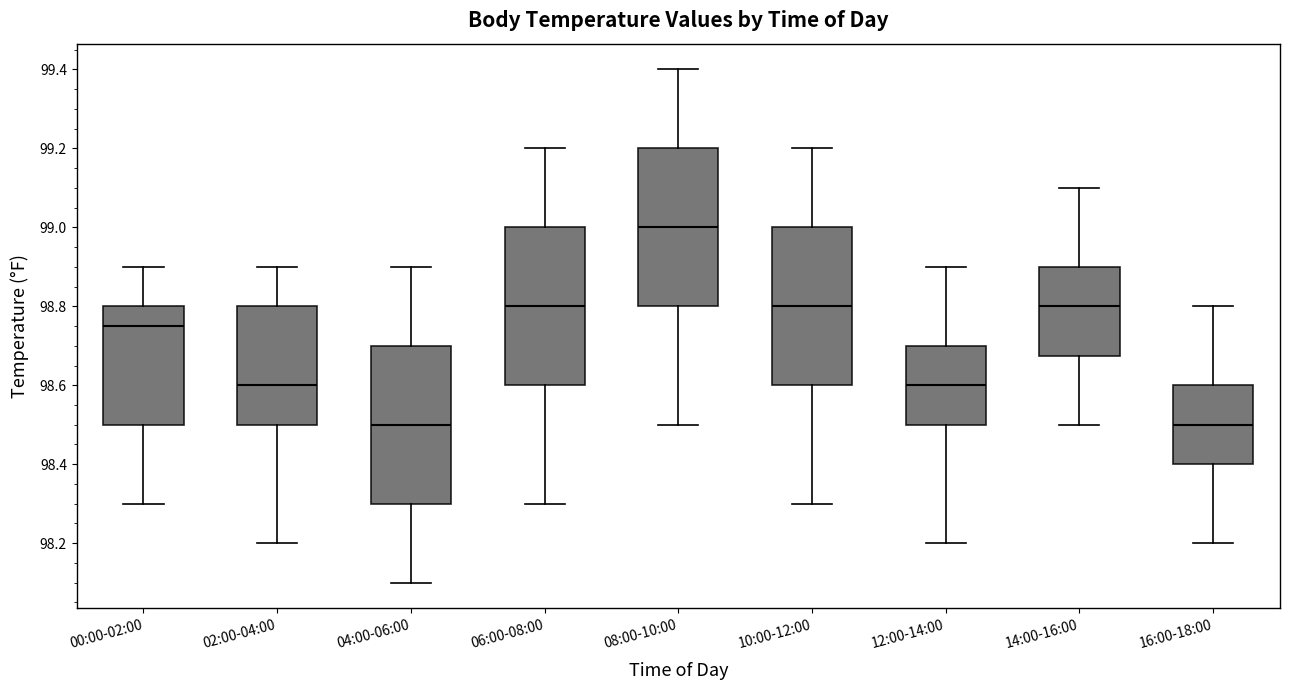

Where is the upper edge of the box for 00:00-02:00 on the y-axis? The values are not printed on the chart, so give them approximately, as read against the axis.

98.80